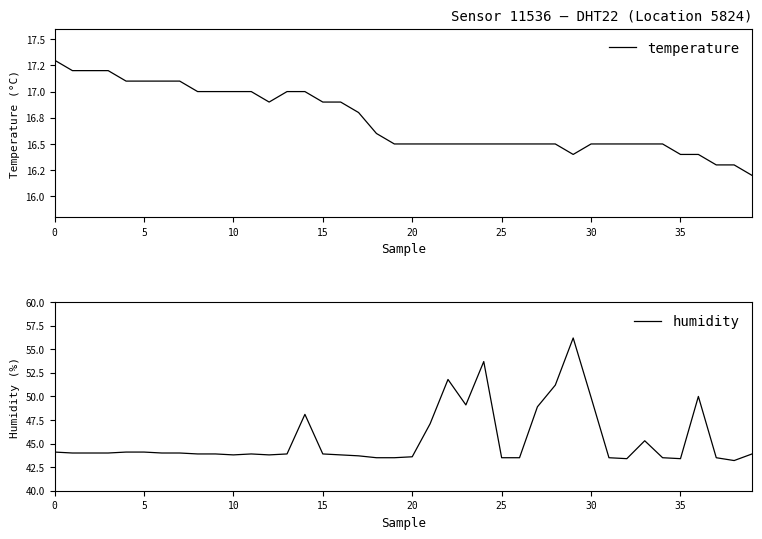

What are all the series names shown in the legend?

temperature, humidity